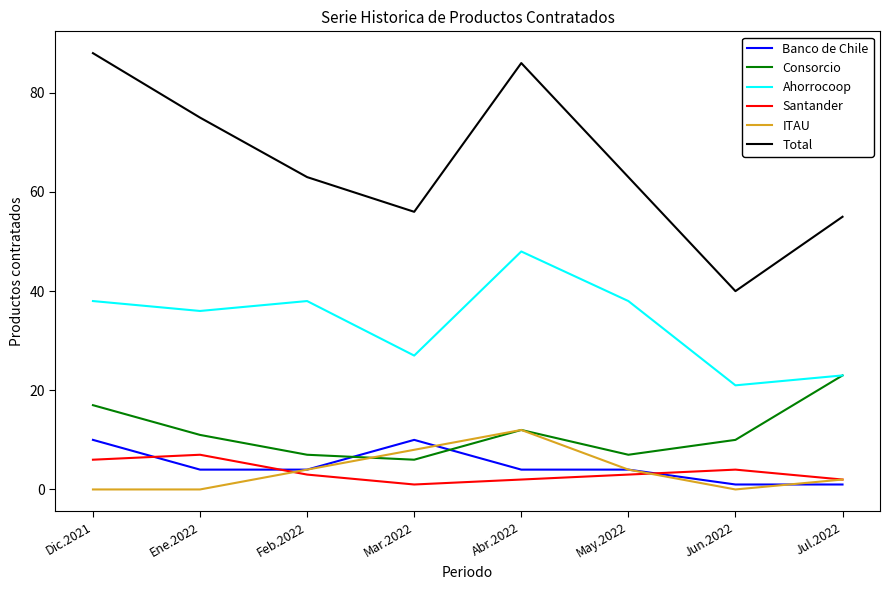

What is the approximate value of Consorcio at Abr.2022, to the nearest 10?

10